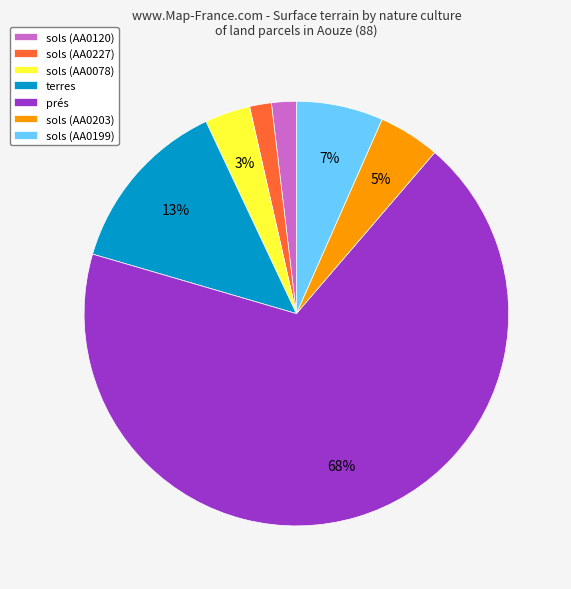

Is the sum of sols (AA0199) and sols (AA0120) greater than half?

No